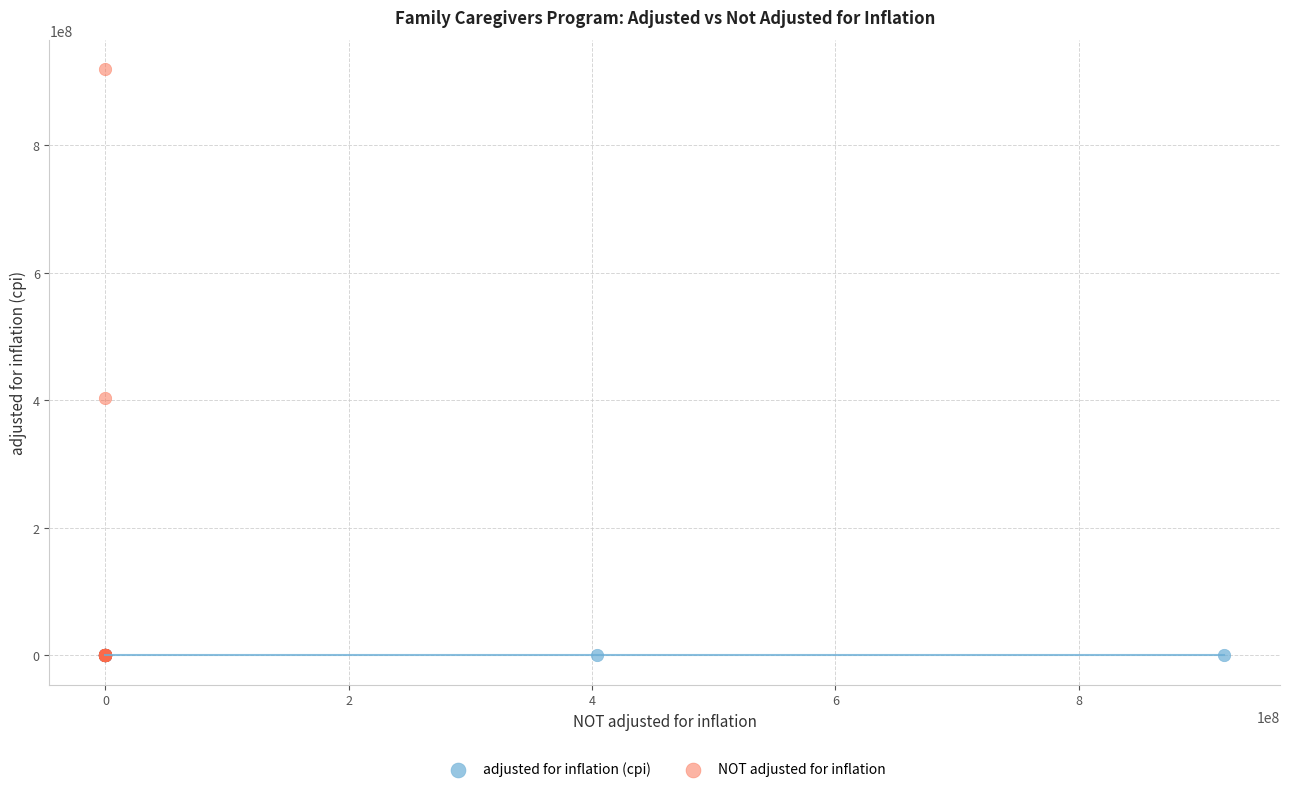

Which series contains the highest Y value?

NOT adjusted for inflation